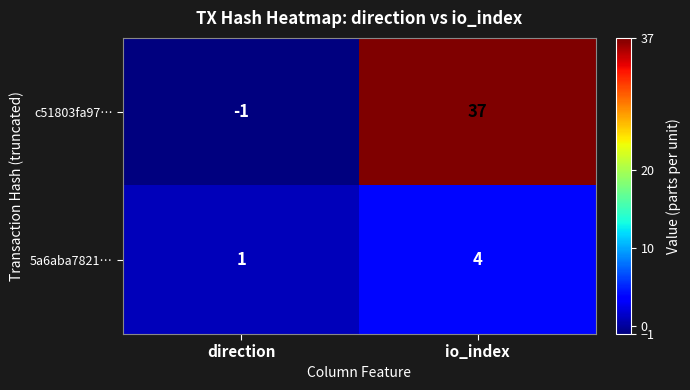

Rank the series by their average value, from lowest to highest.

5a6aba7821…, c51803fa97…